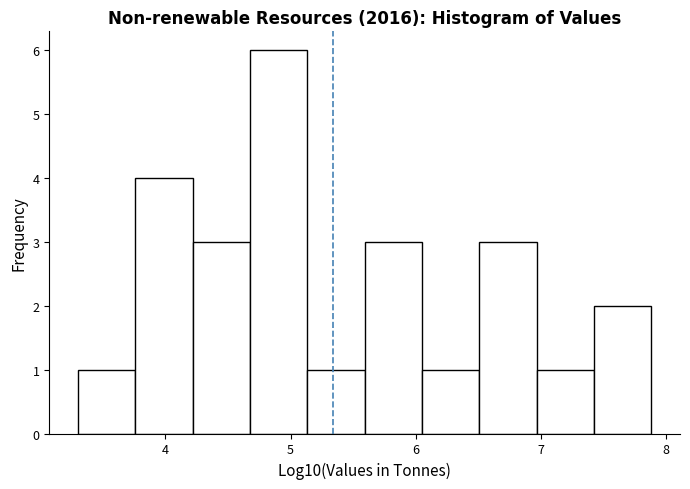

Which range on the x-axis has the tallest bar?

4.7 to 5.1